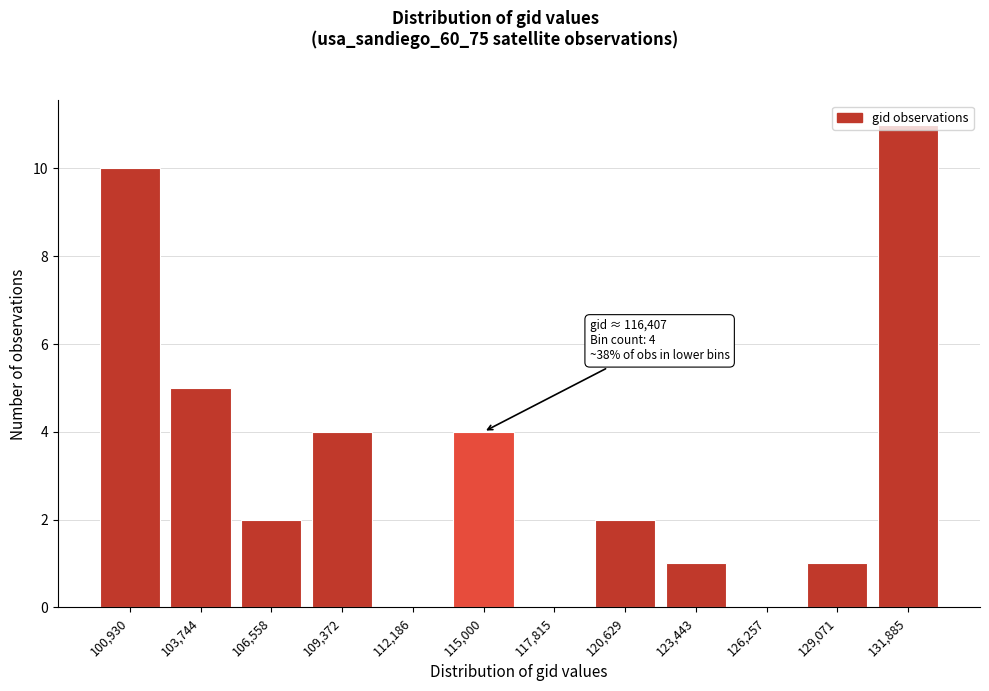

The chart shows a value of 10 at 100,930. True or false?

True